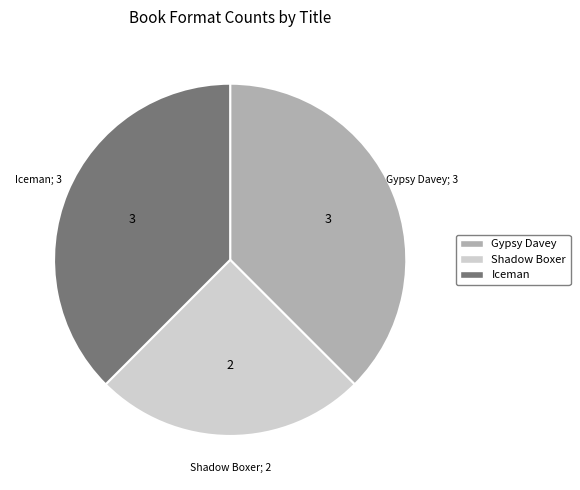

How many slices are in this pie chart?

3